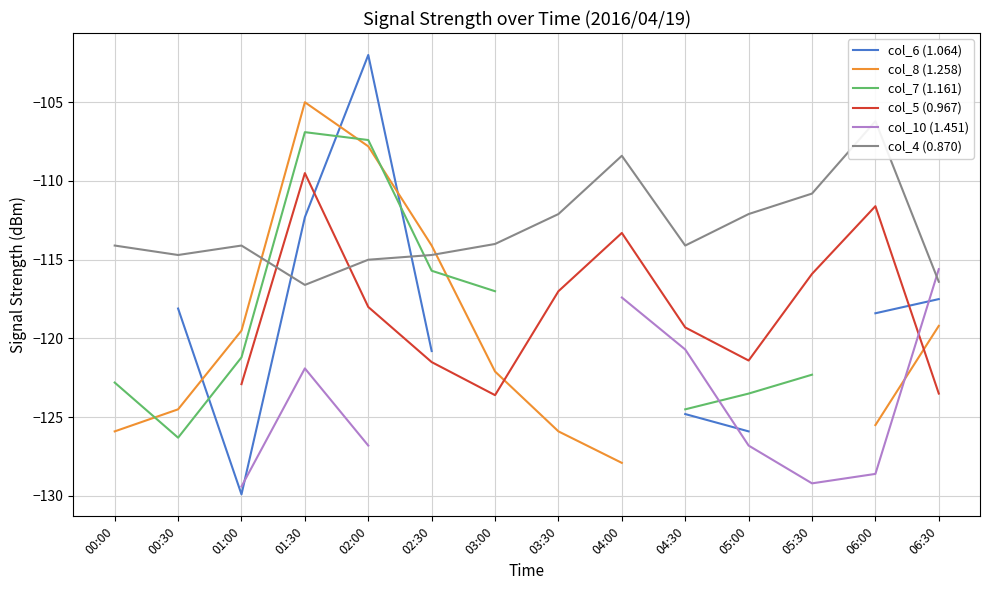

What is the value of the col_10 (1.451) point at the 3rd from the left?

-129.4